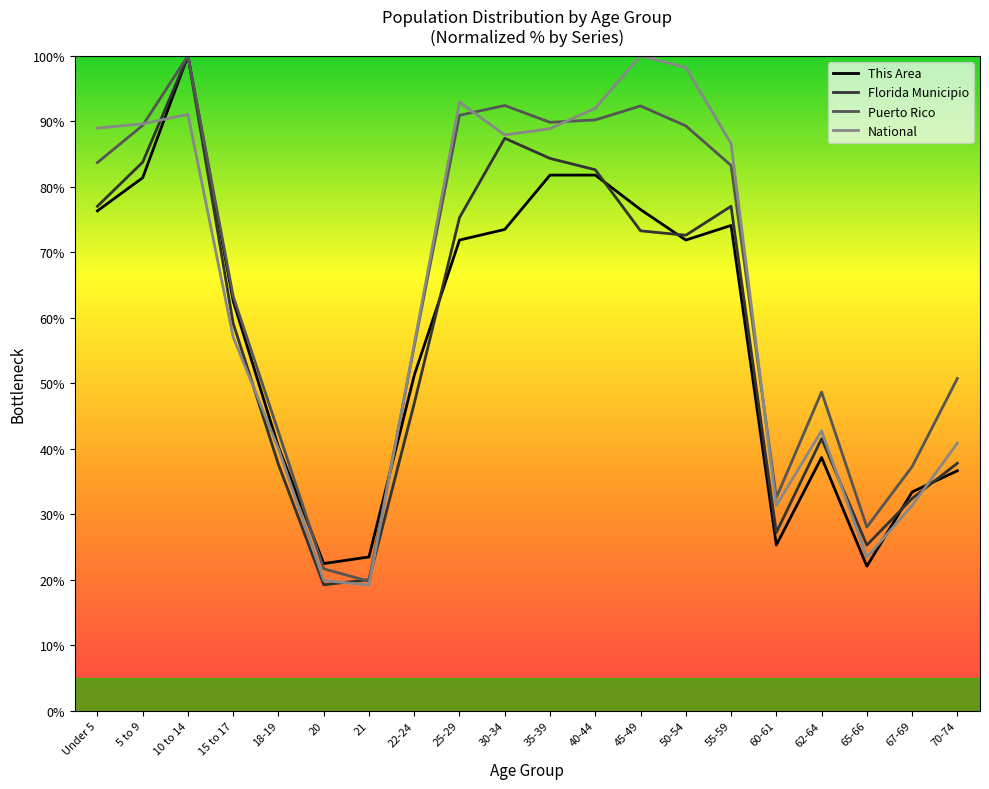

What is the spread (max minus min) of values at 20?

3.2